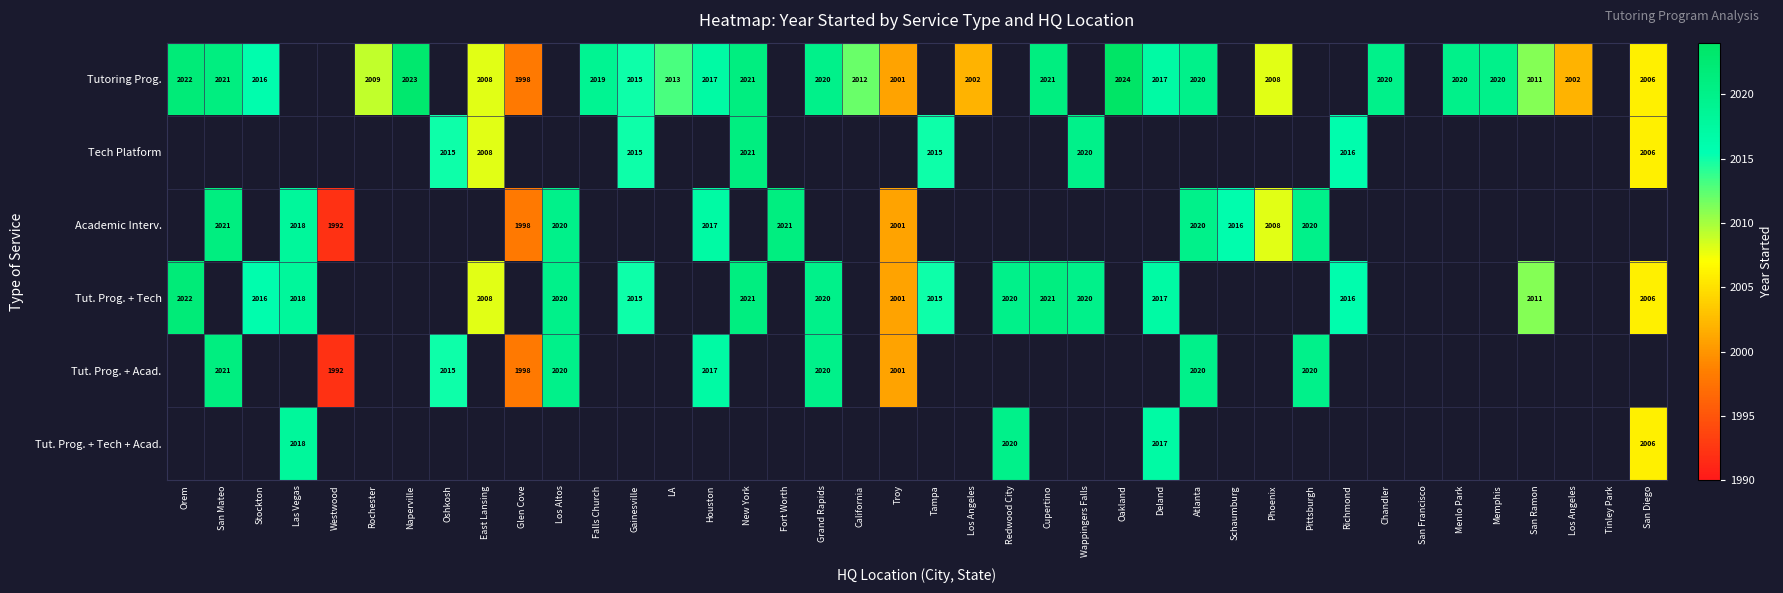

Which category has the highest value in the Tutoring Prog. series?

Oakland